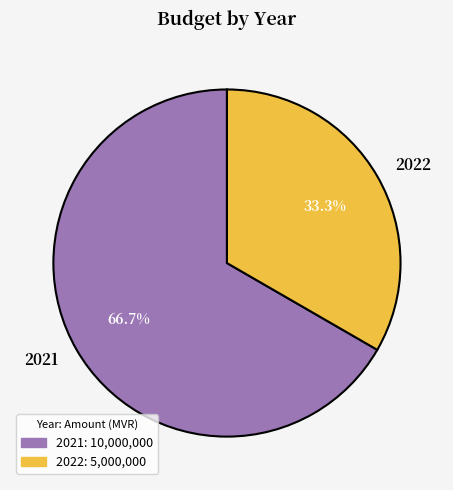

What is the largest slice in the pie chart?

2021